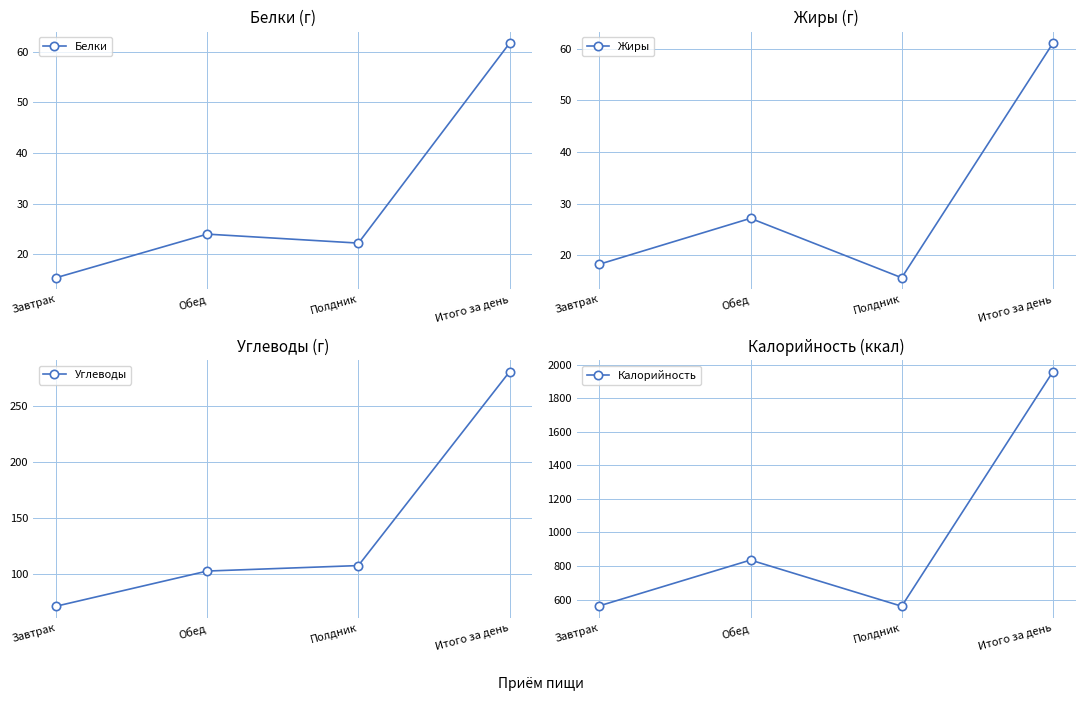

What position from the left is Итого за день?

4